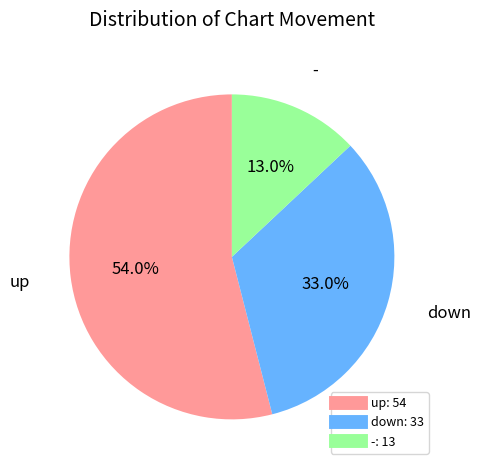

How many slices are in this pie chart?

3